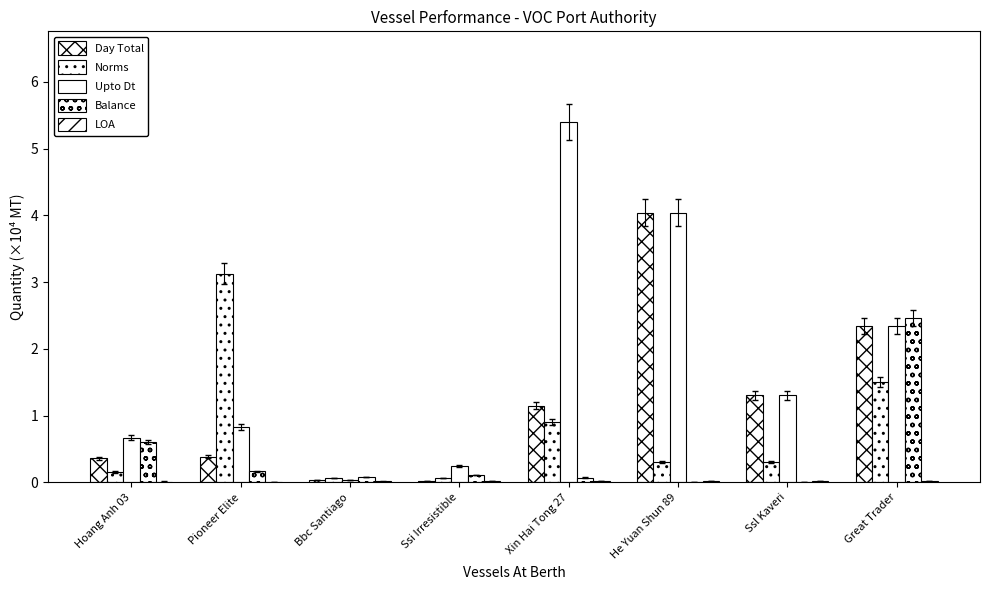

How many groups of bars are there?

8